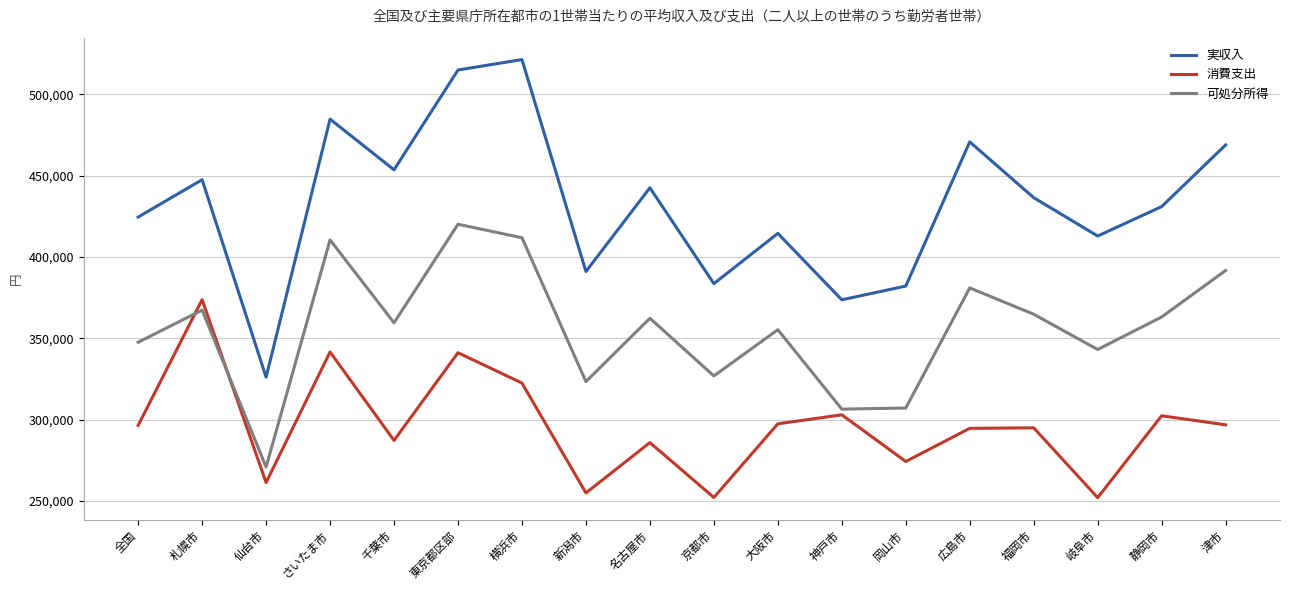

What are all the series names shown in the legend?

実収入, 消費支出, 可処分所得